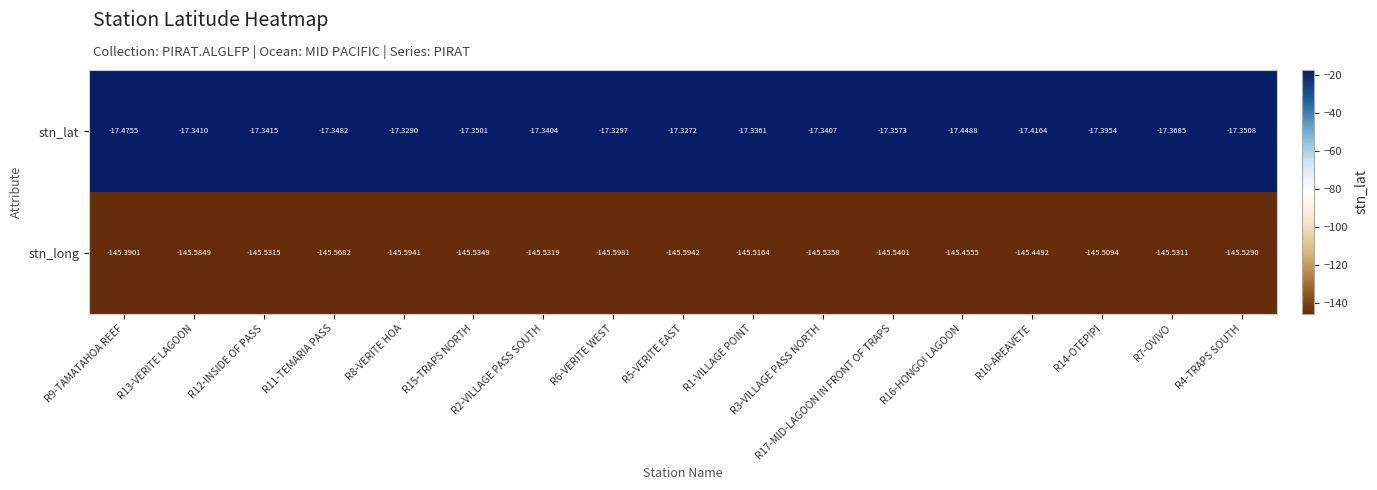

Rank the series by their average value, from lowest to highest.

stn_long, stn_lat